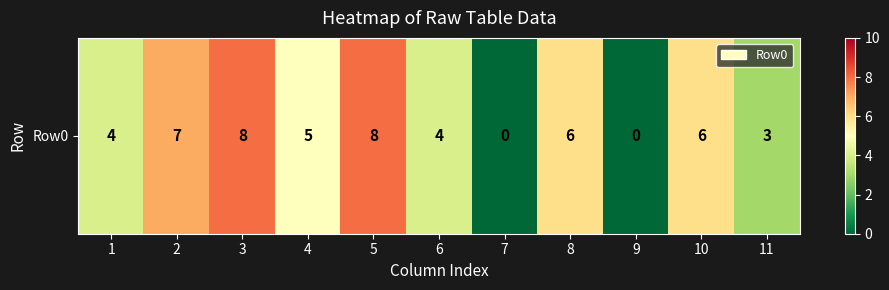

Which has a higher value, 3 or 11?

3